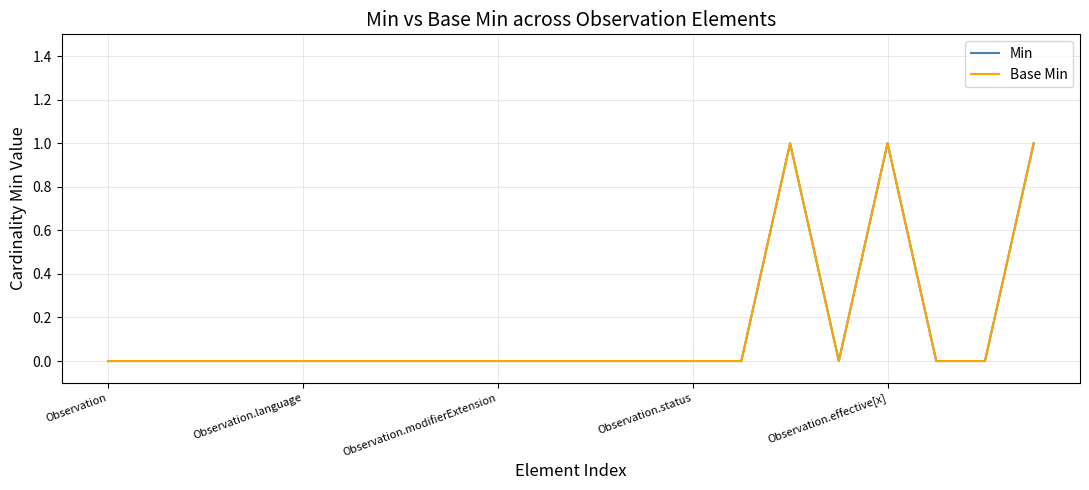

What is the label of the 6th point from the right?

14